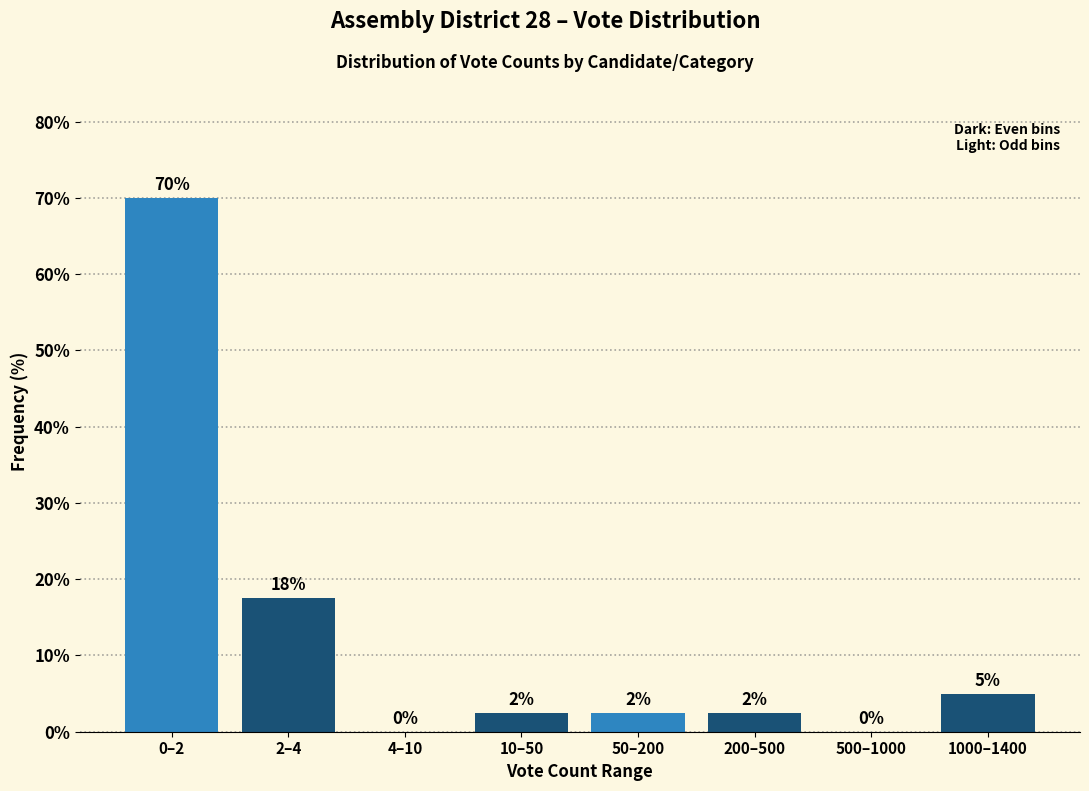

Which label corresponds to the largest value in the chart?

0–2